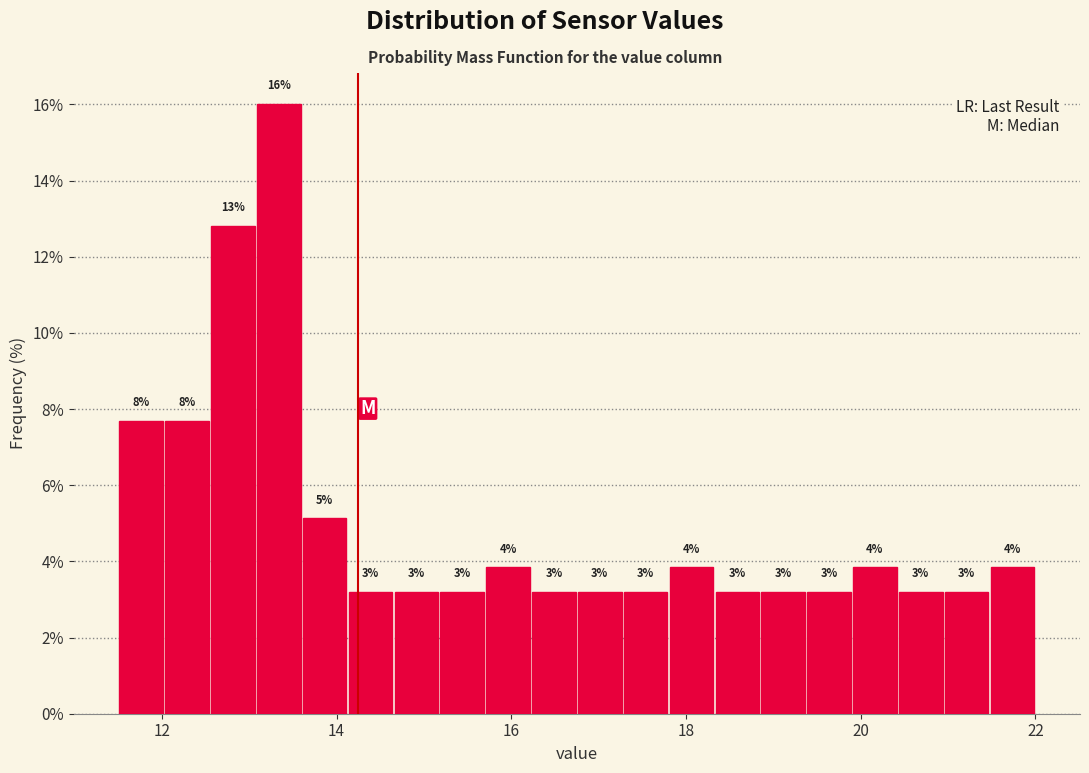

Around what value on the x-axis is the tallest bar? Give the approximate position of its centre, as read against the axis.

13.4